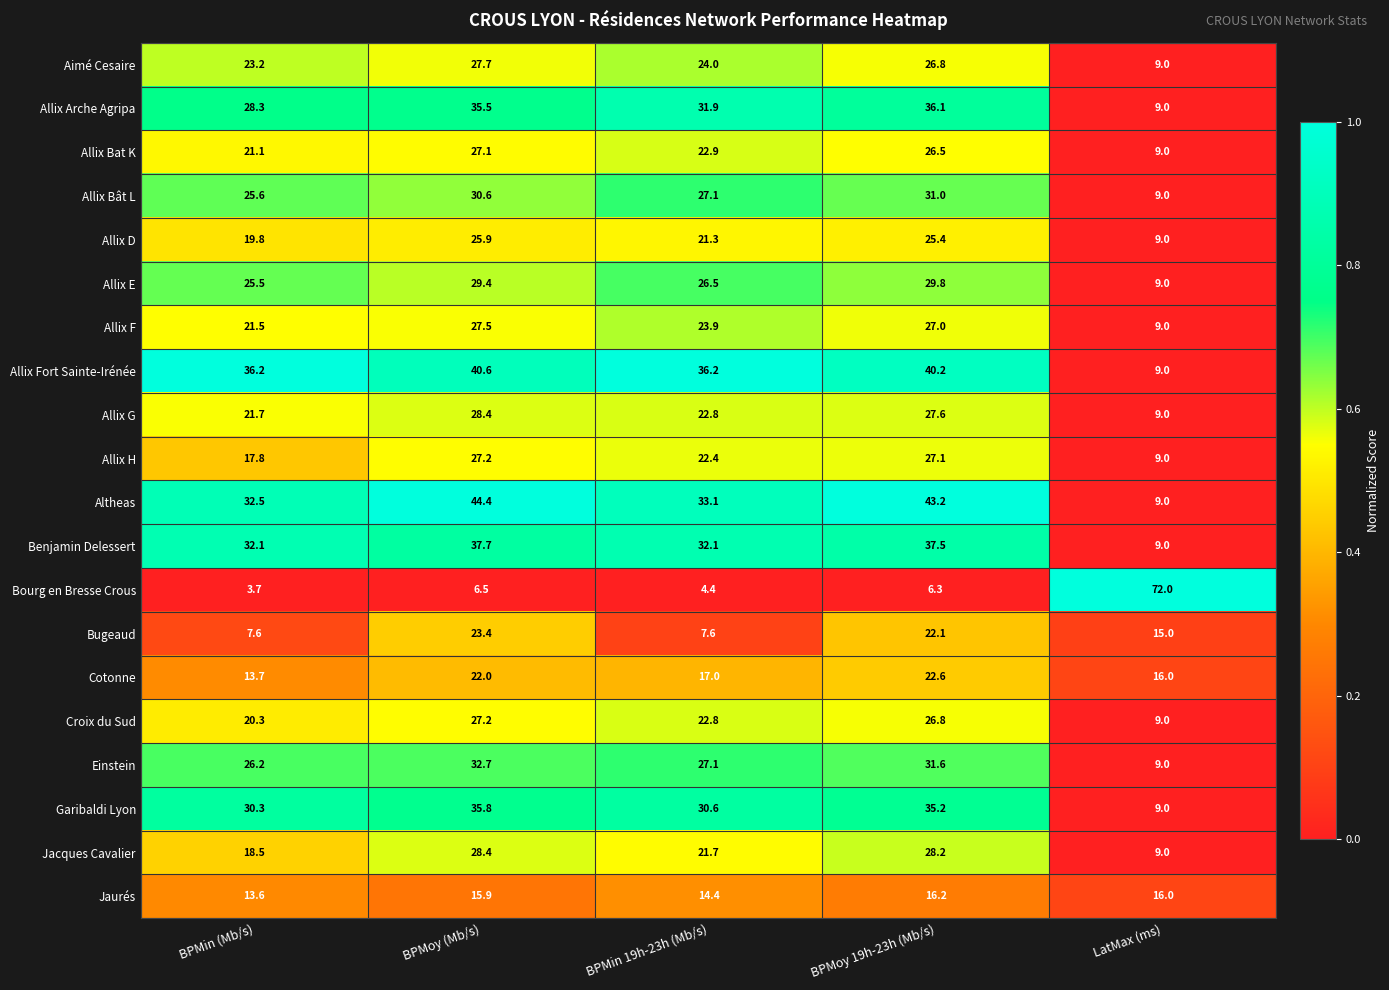

Where does the Garibaldi Lyon series first go above 30?

BPMin (Mb/s)